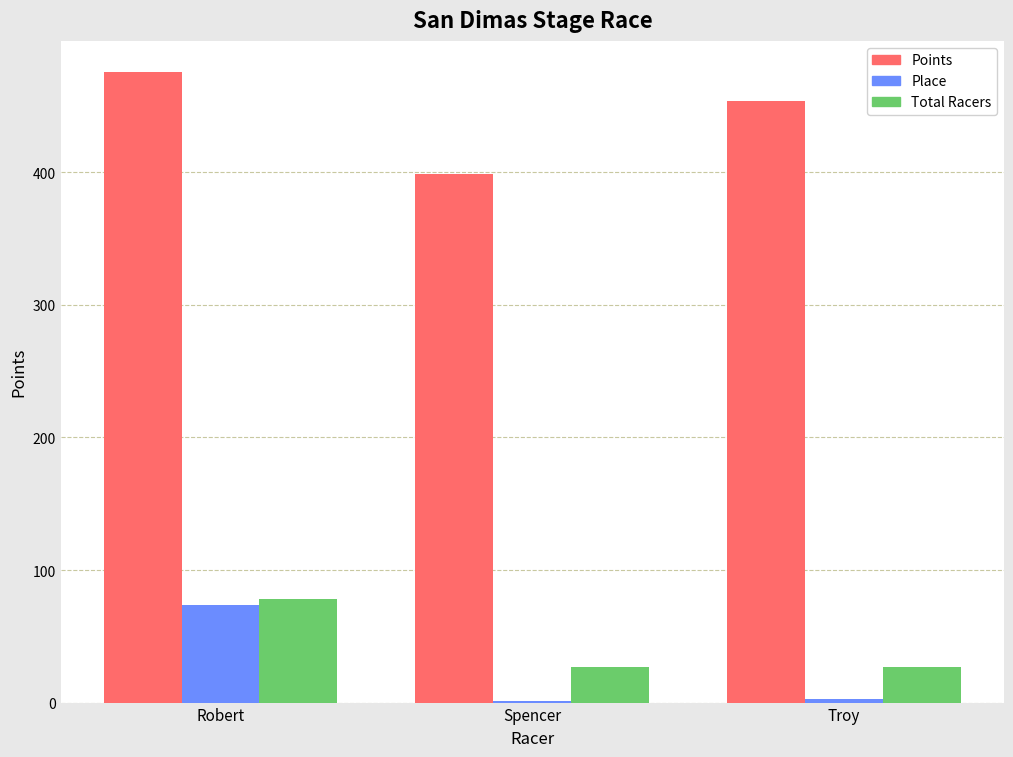

Reading right to left, transcribe all the data shown in this chart.

Points: Troy=453.8	Spencer=398.5	Robert=475.5
Place: Troy=3.0	Spencer=1.0	Robert=74.0
Total Racers: Troy=27.0	Spencer=27.0	Robert=78.0